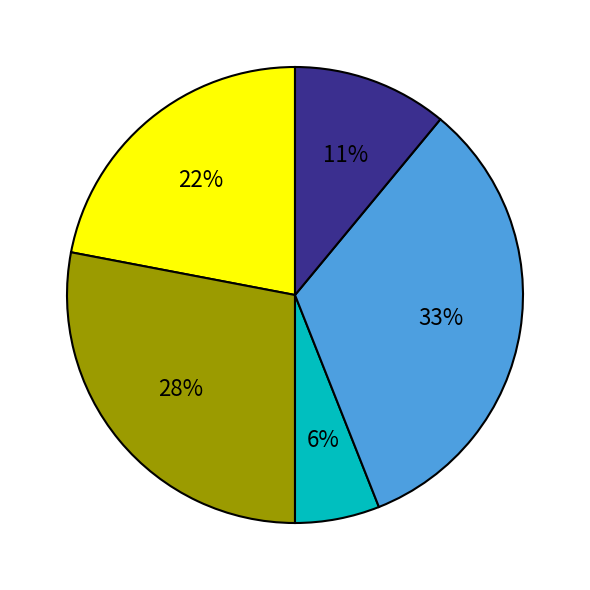

How many segments does this pie chart have?

5